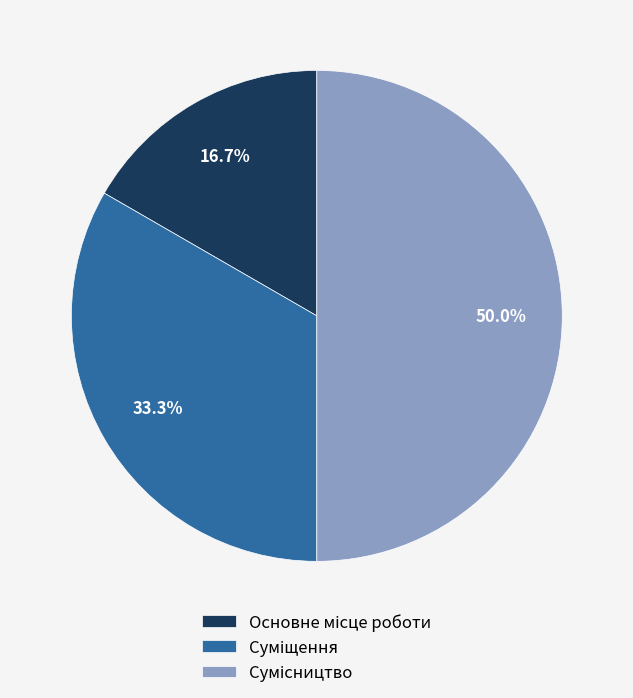

How much of the chart is everything except Суміщення?

66.7%